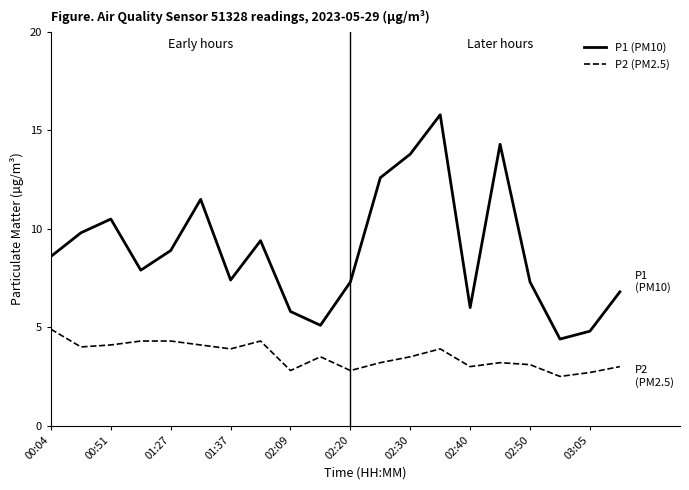

Which series has the widest spread of values?

P1 (PM10)